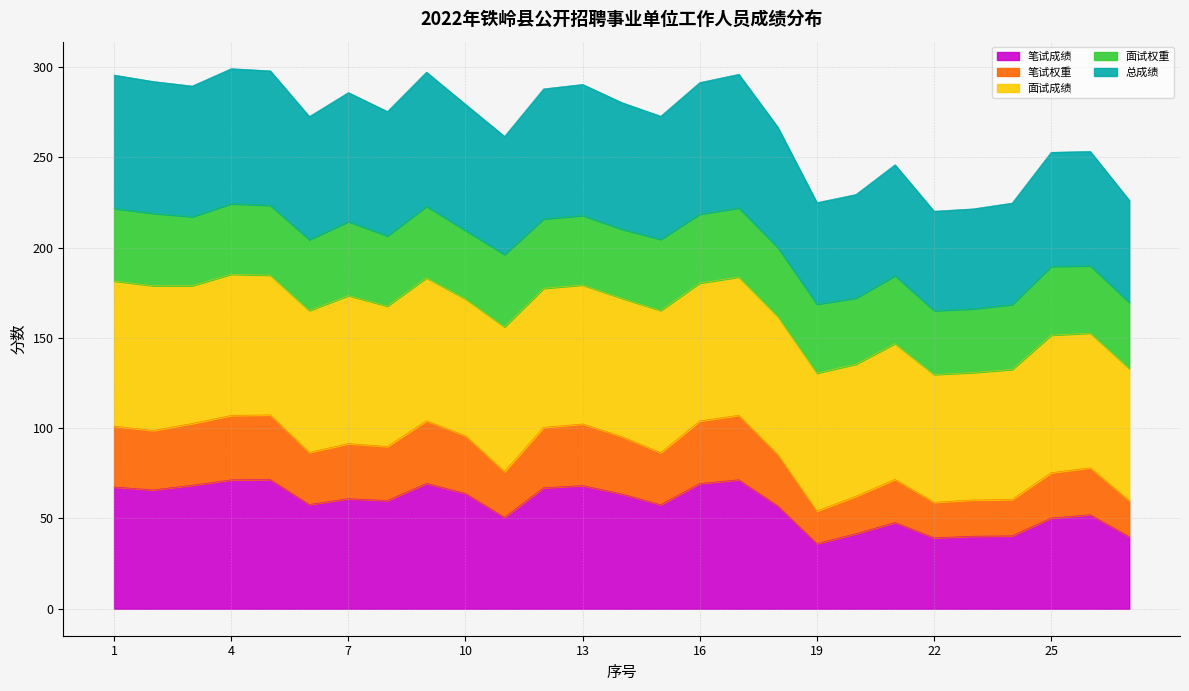

True or false: 笔试权重 and 总成绩 cross at least once.

False